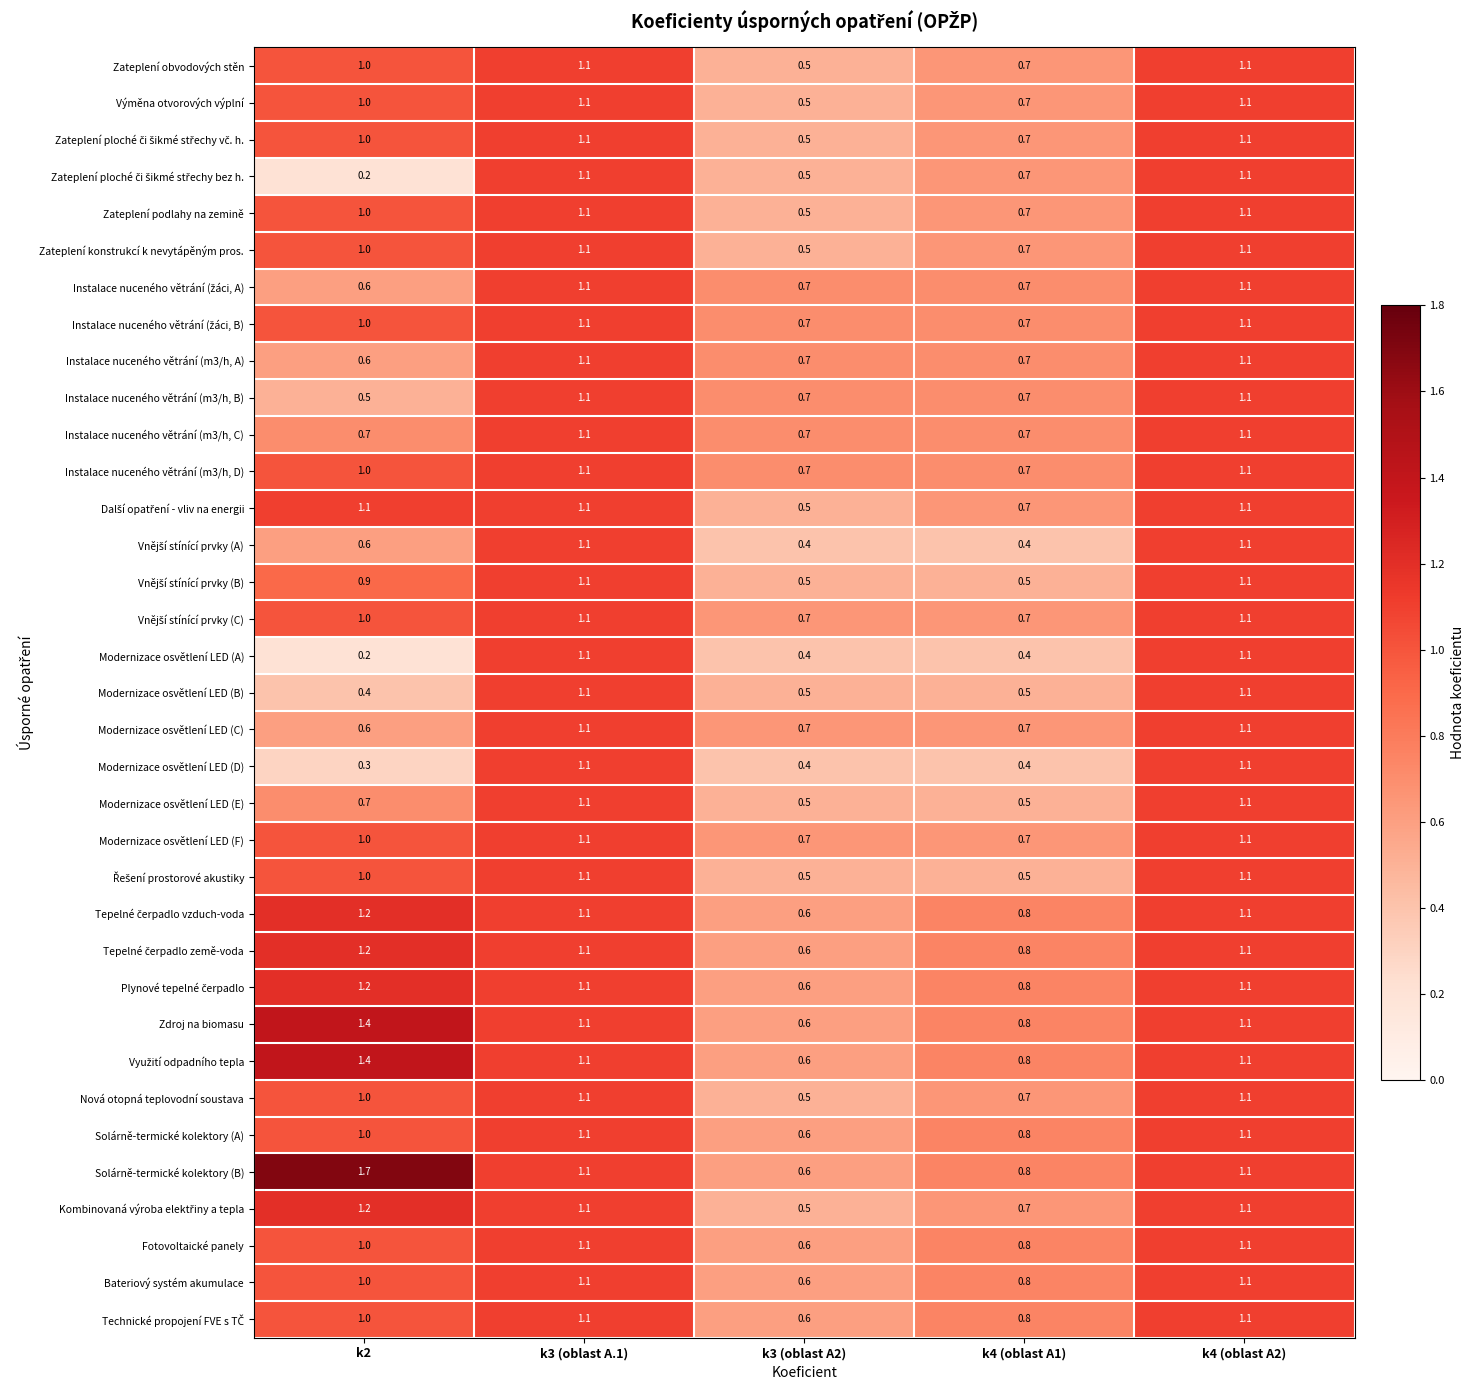

The value of Solárně-termické kolektory (B) at k2 is 2.8. True or false?

False